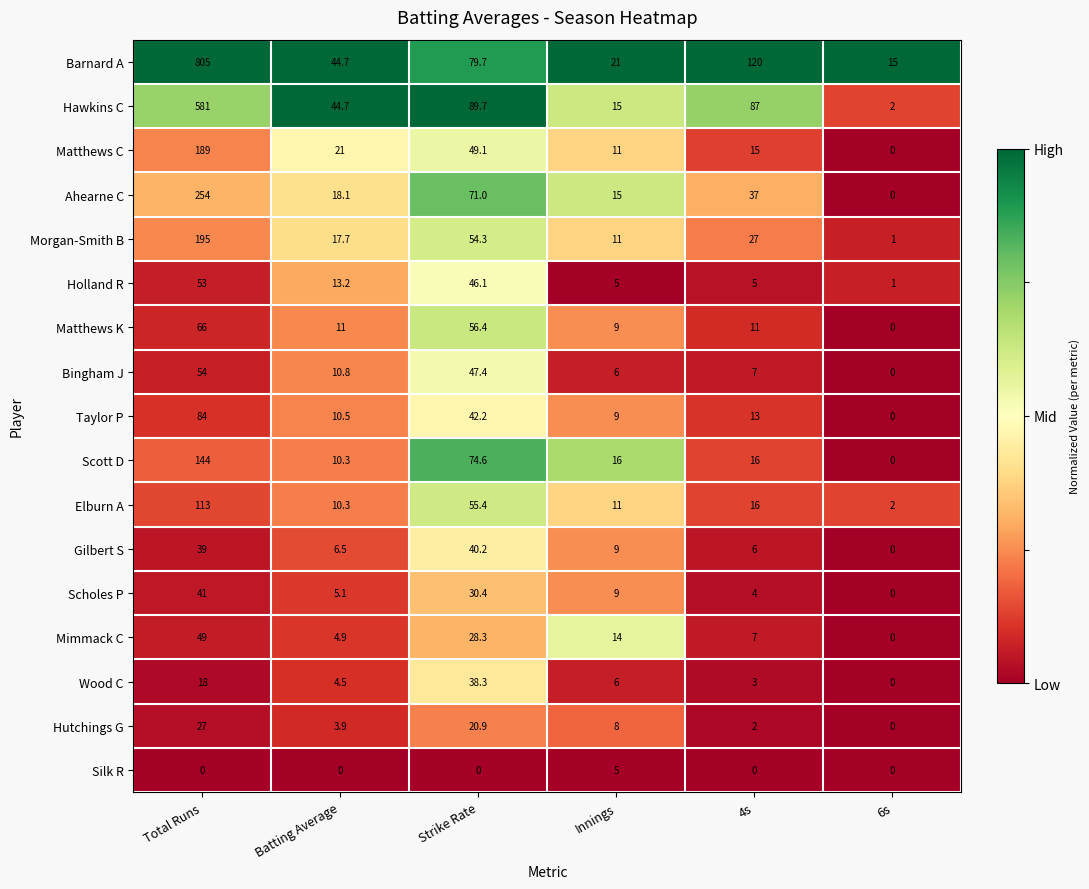

Which series has the largest total across all categories?

Barnard A